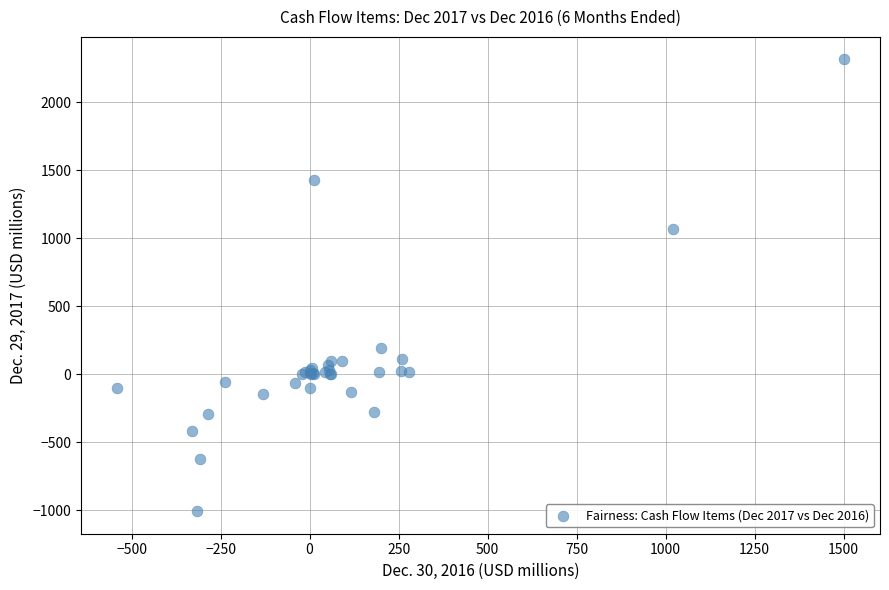

What Y value in the scatter plot is closest to 654?

1068